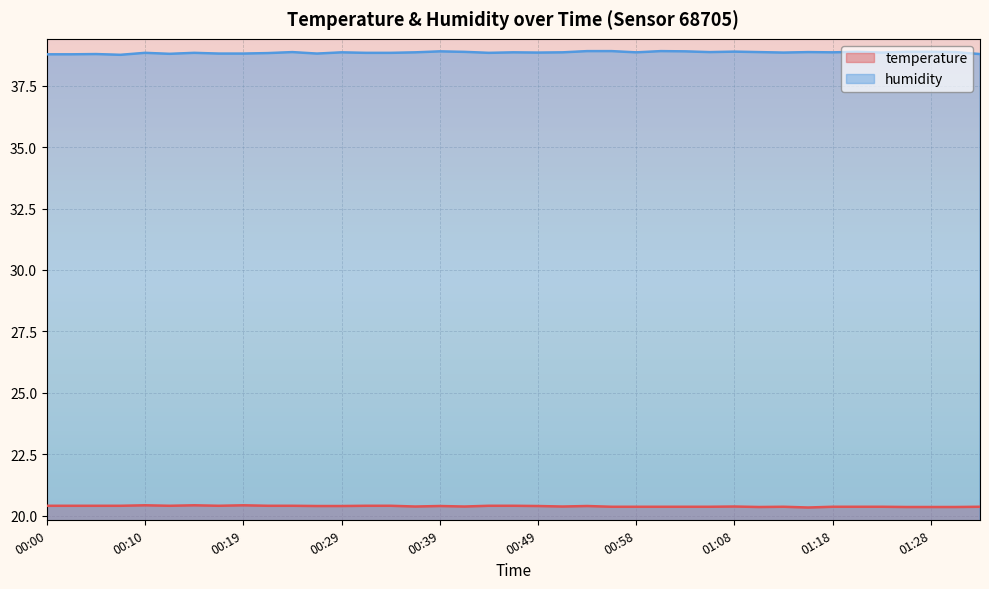

What is the sum of all humidity values?

1515.2